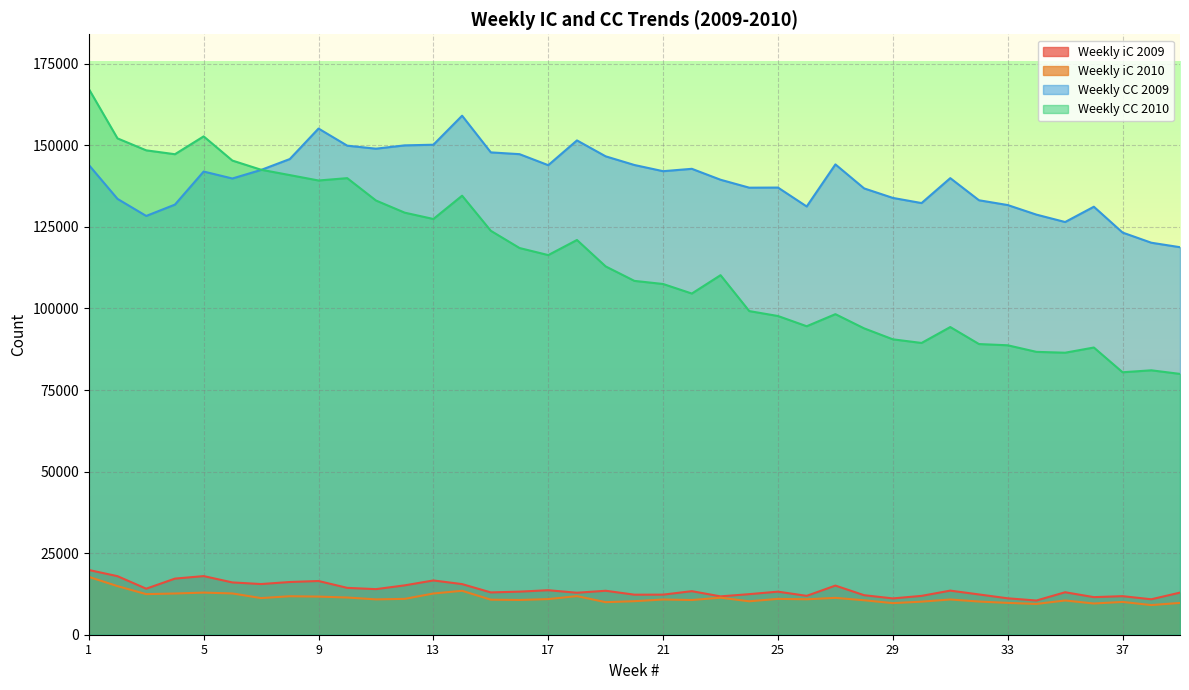

True or false: Weekly iC 2010 and Weekly CC 2010 intersect in this chart.

False